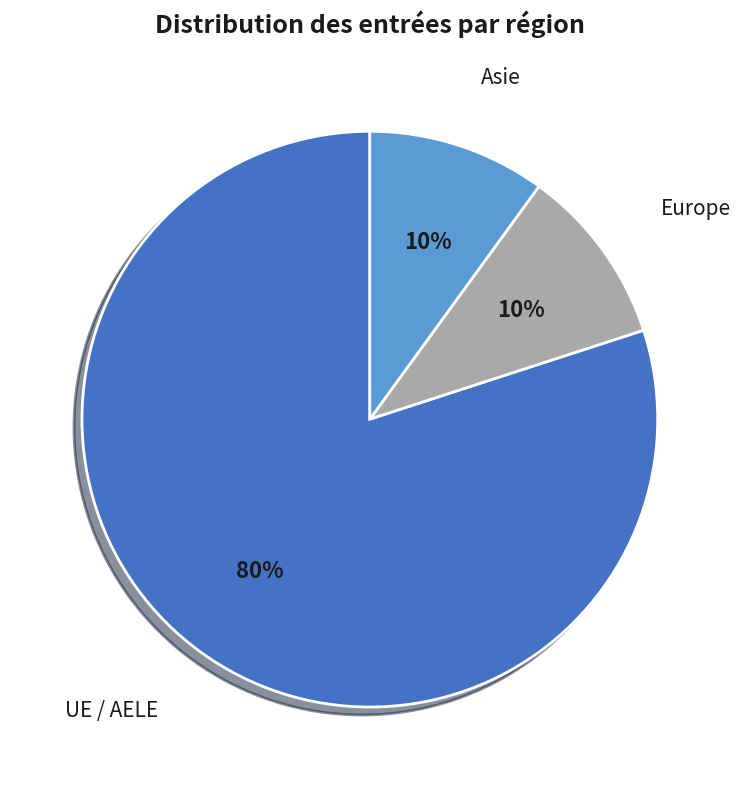

Is there any slice that represents more than half of the pie?

Yes